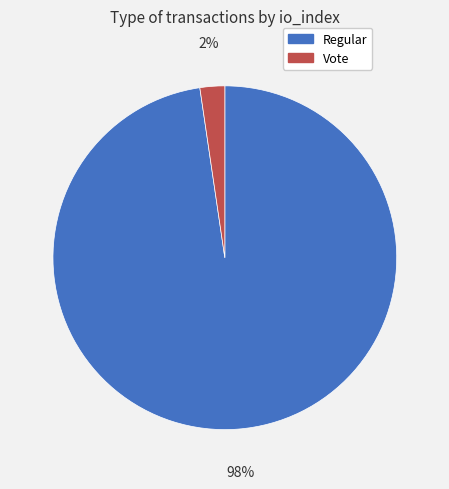

Which slice represents more than half of the pie?

Regular